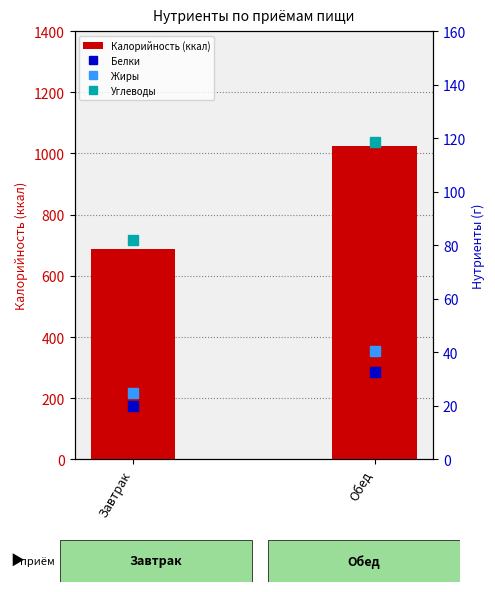

What is the lowest value of the Белки series?

19.9